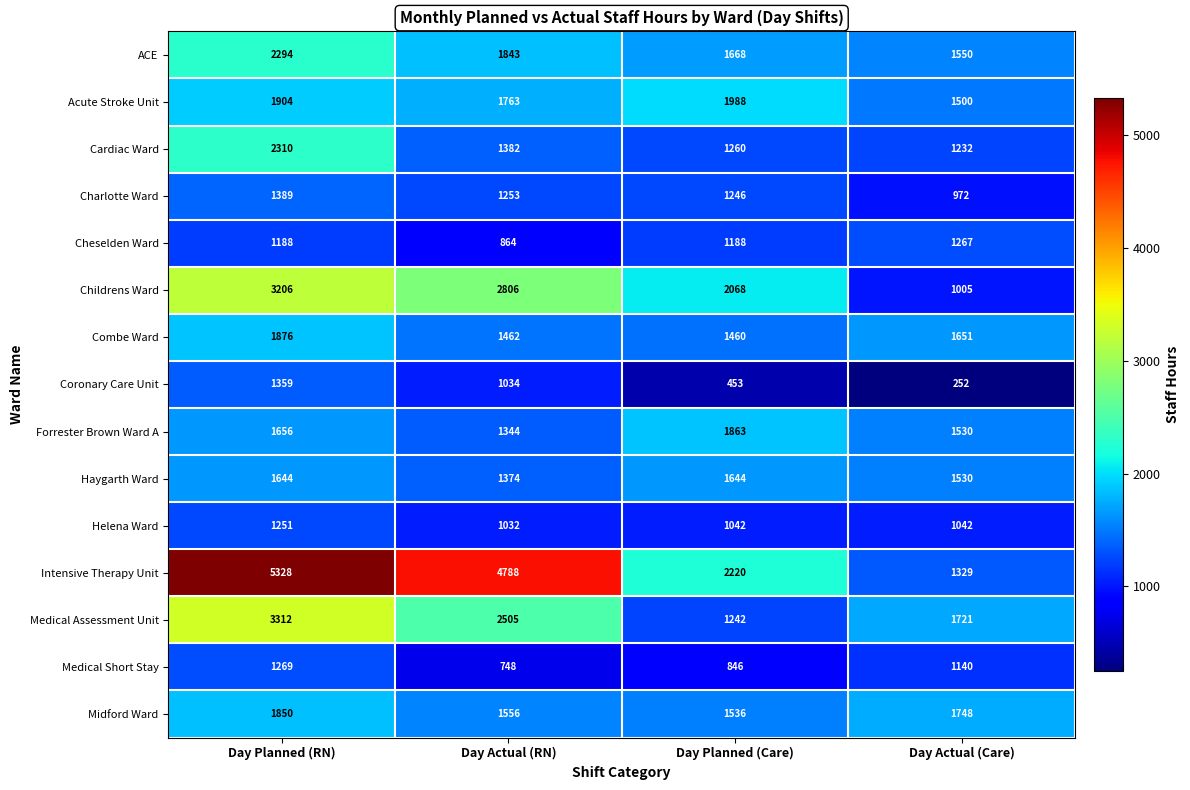

Count the Coronary Care Unit values in the range 453 to 1359.

3